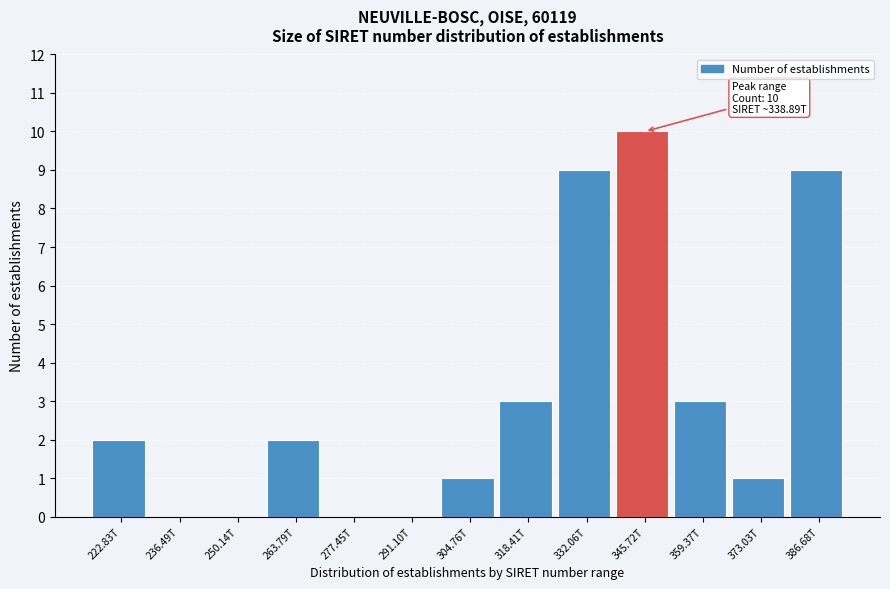

Reading left to right, extract all data points from this chart.

222.83T=2	236.49T=0	250.14T=0	263.79T=2	277.45T=0	291.10T=0	304.76T=1	318.41T=3	332.06T=9	345.72T=10	359.37T=3	373.03T=1	386.68T=9